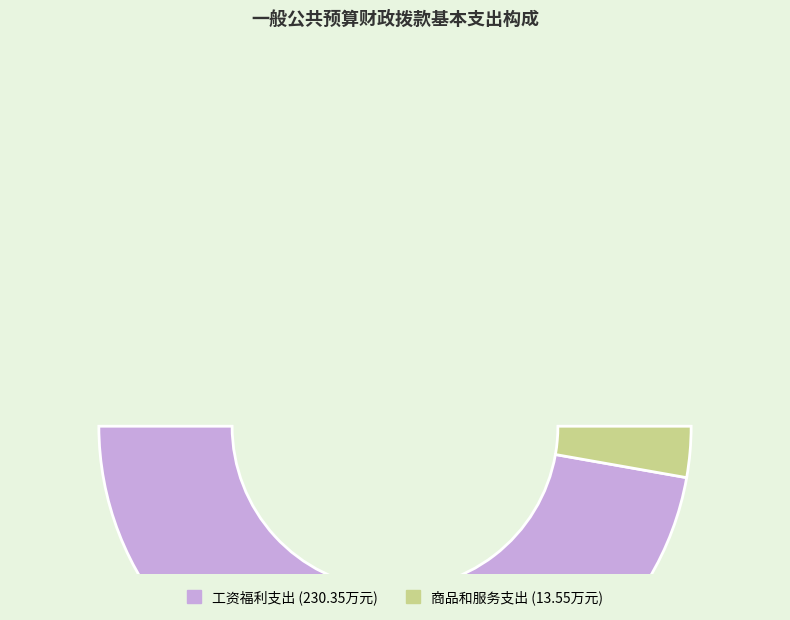

How many segments does this pie chart have?

2